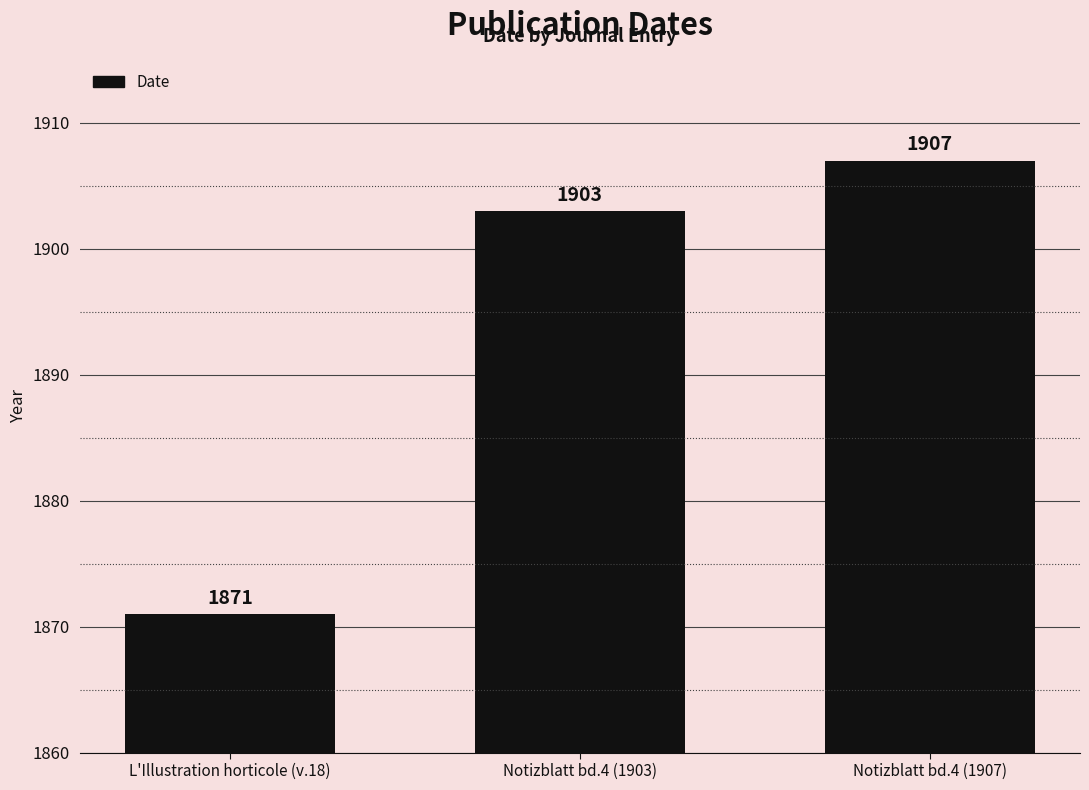

How many categories are shown in the chart?

3